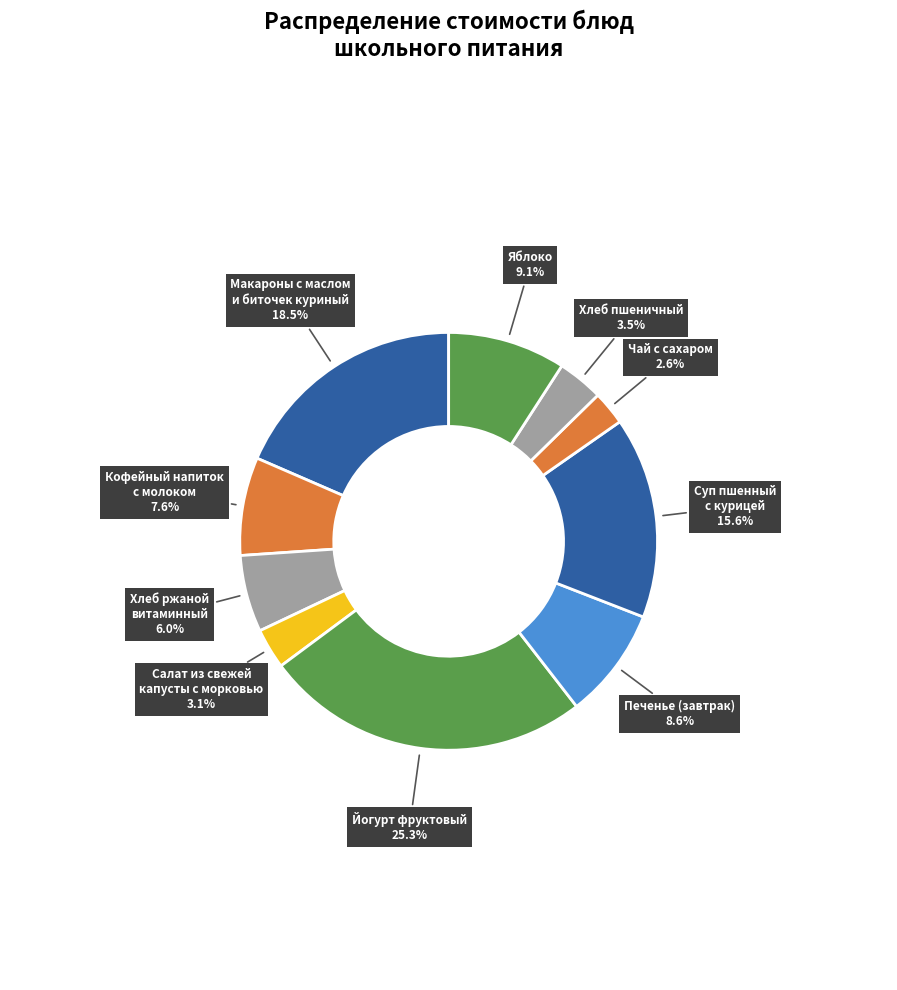

Is there any slice that represents more than half of the pie?

No